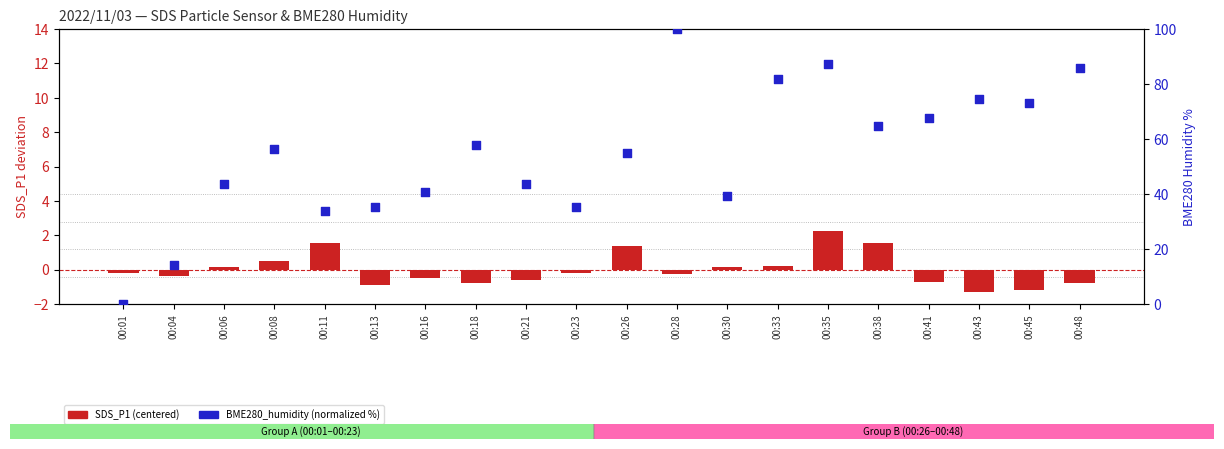

At which category is the sum across all series the highest?

00:28